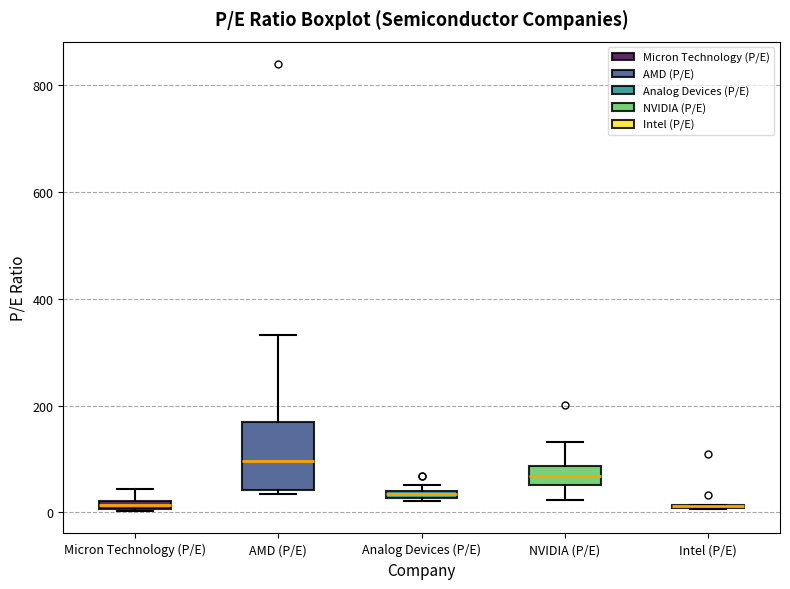

Where is the lower edge of the box for NVIDIA (P/E) on the y-axis? The values are not printed on the chart, so give them approximately, as read against the axis.

60